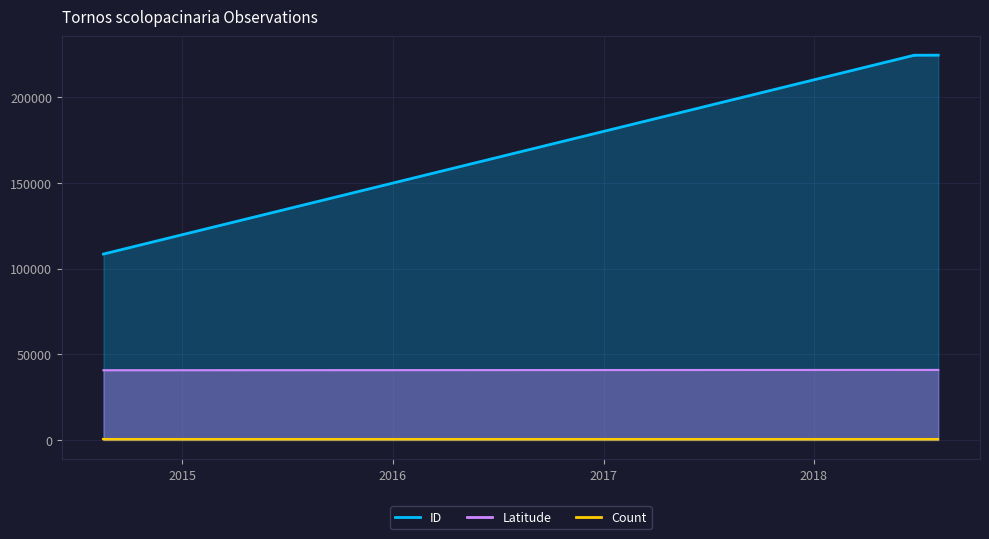

At which label is Latitude closest to 40740?

2014-08-17